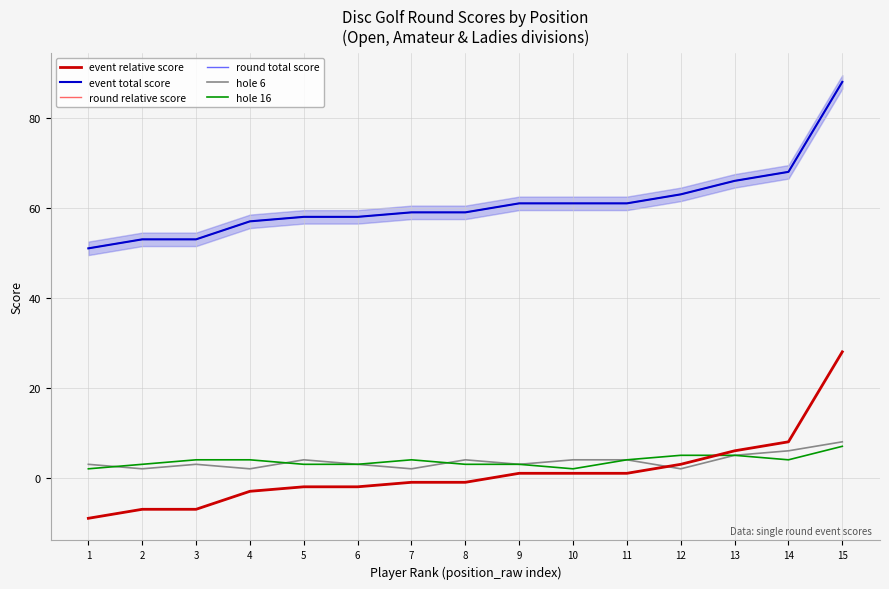

Between 10 and 12, which series saw the biggest shift?

hole 16